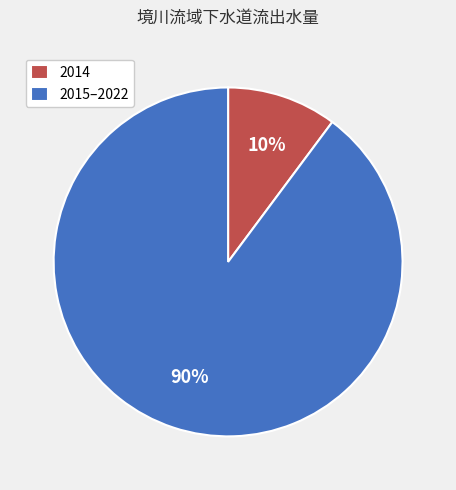

To the nearest percent, what is the difference between the largest and smallest slice percentages?

80%